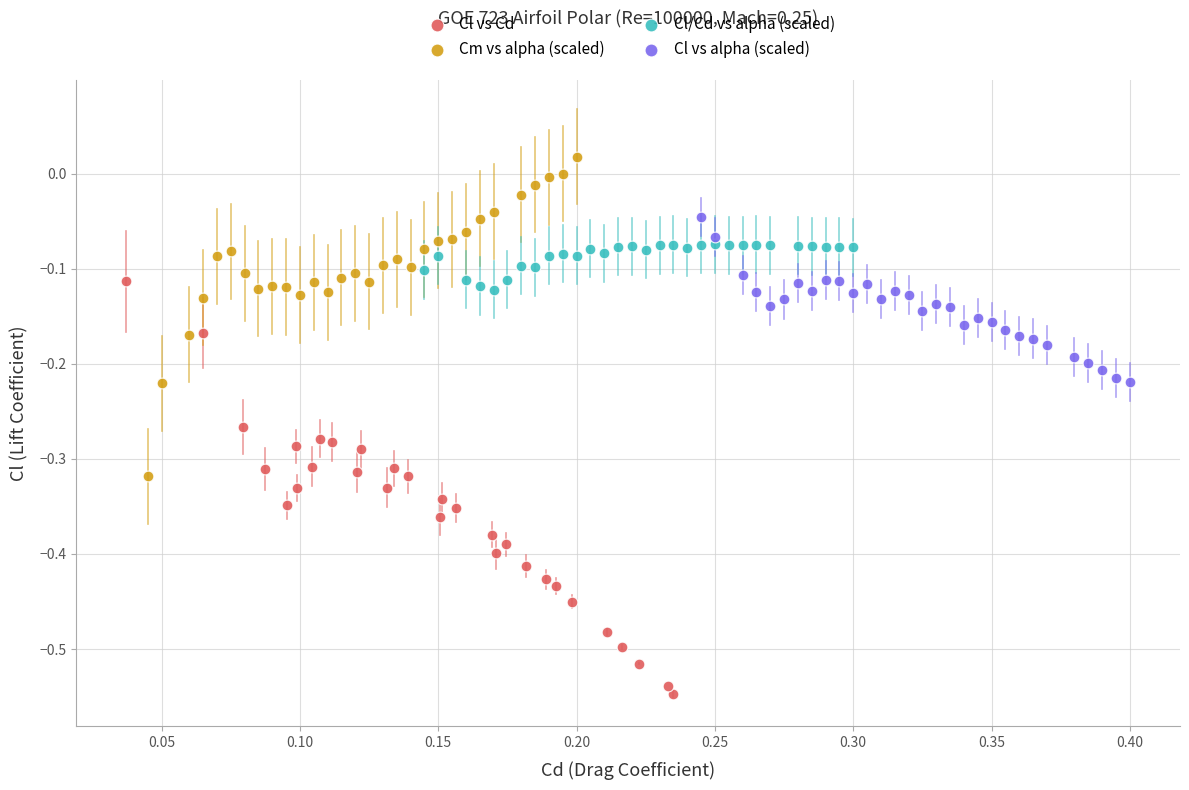

Which series reaches the minimum Y coordinate?

Cl vs Cd